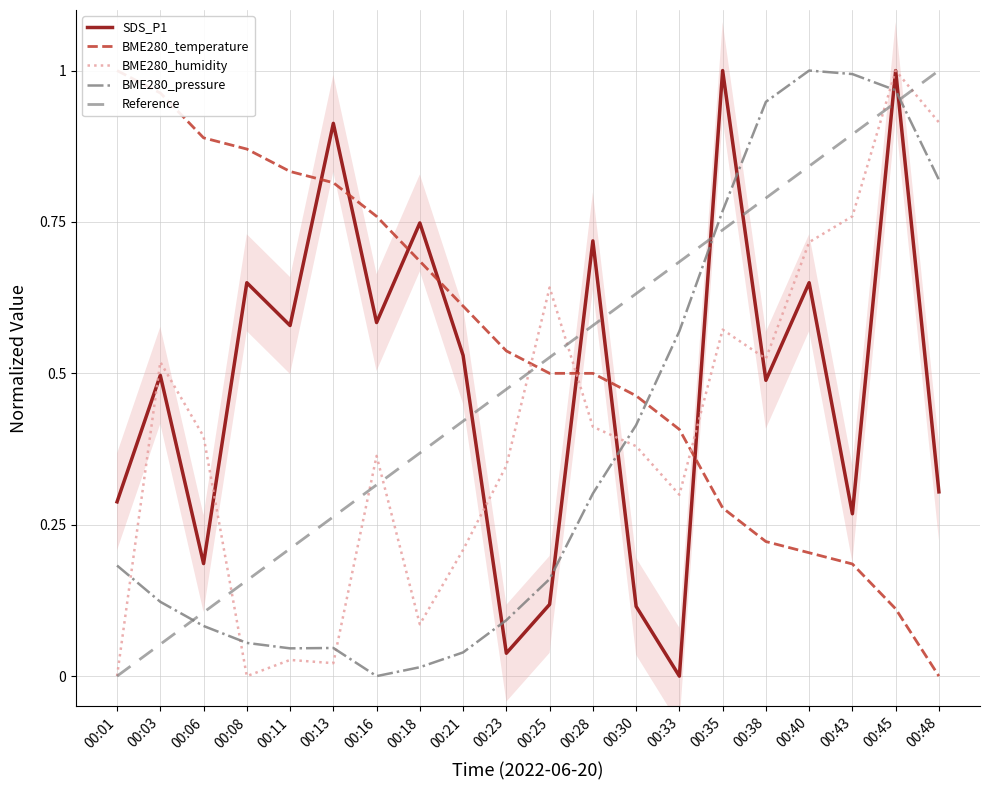

Is this an area chart (filled region under the line)?

No